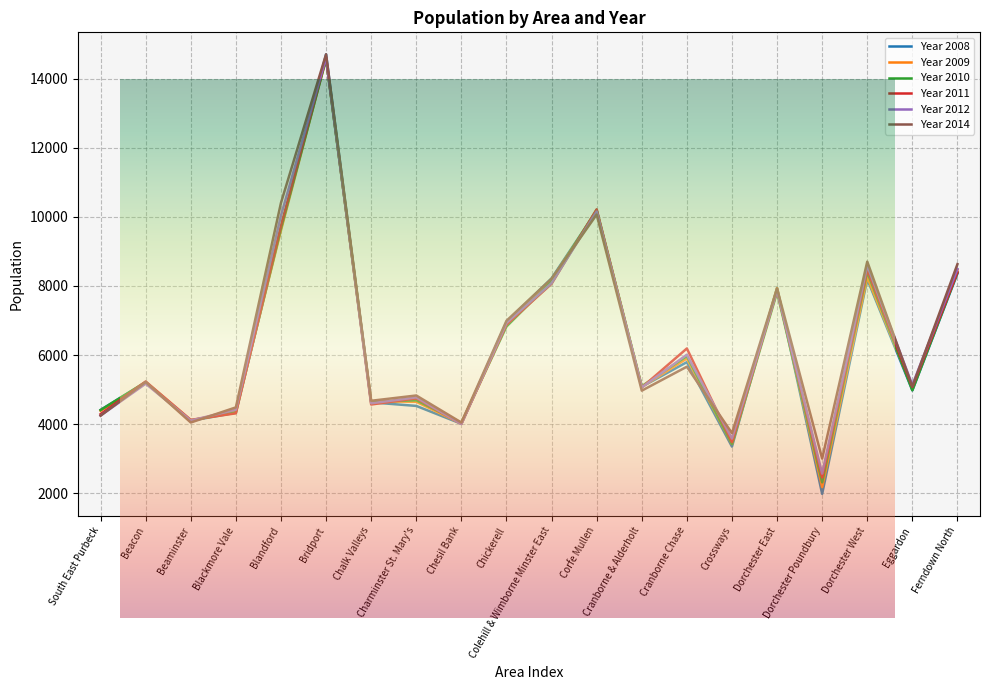

Which category has the lowest value across all series?

Dorchester Poundbury